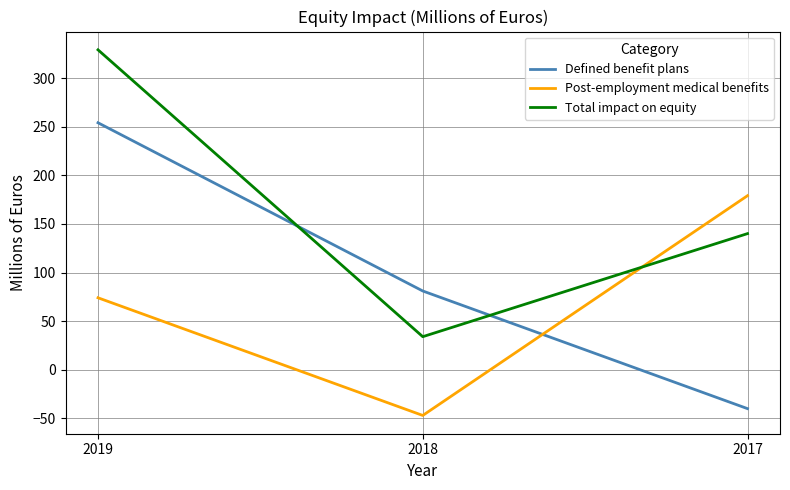

What value does the Defined benefit plans series have at 2017?

-40